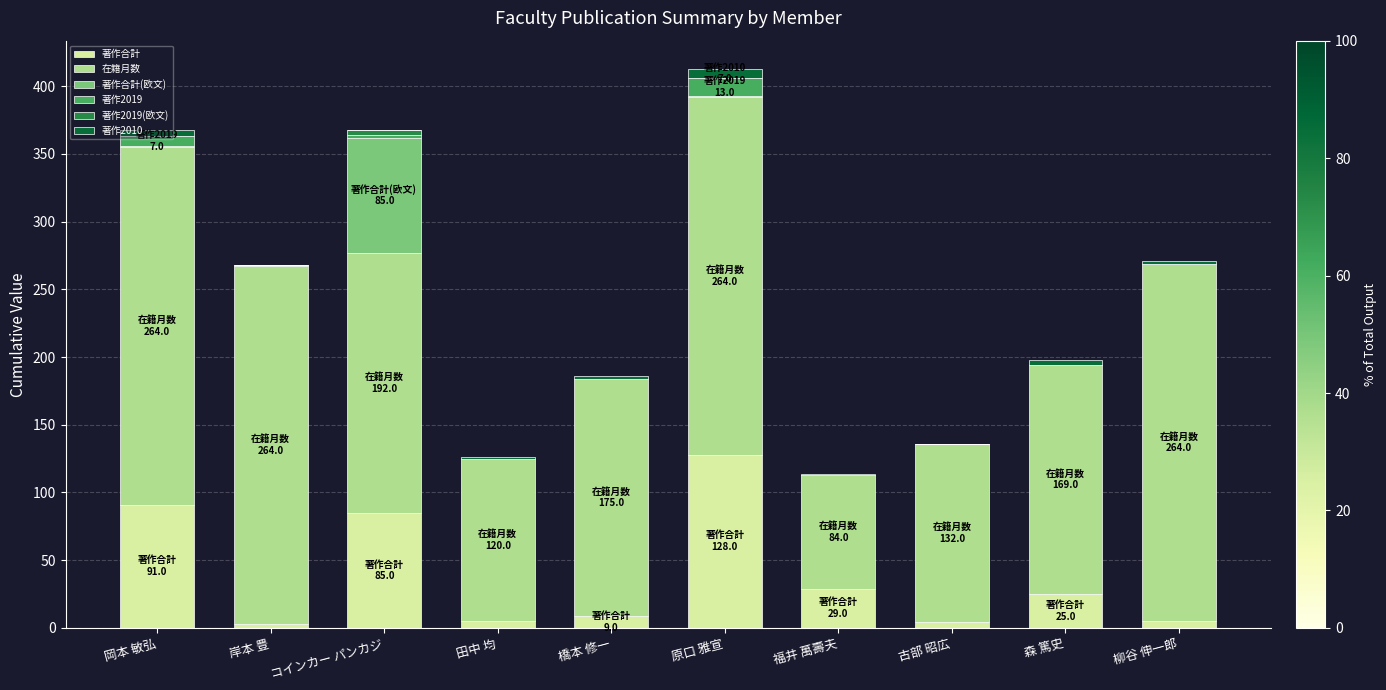

At which label does 著作合計 reach its peak?

原口 雅宣